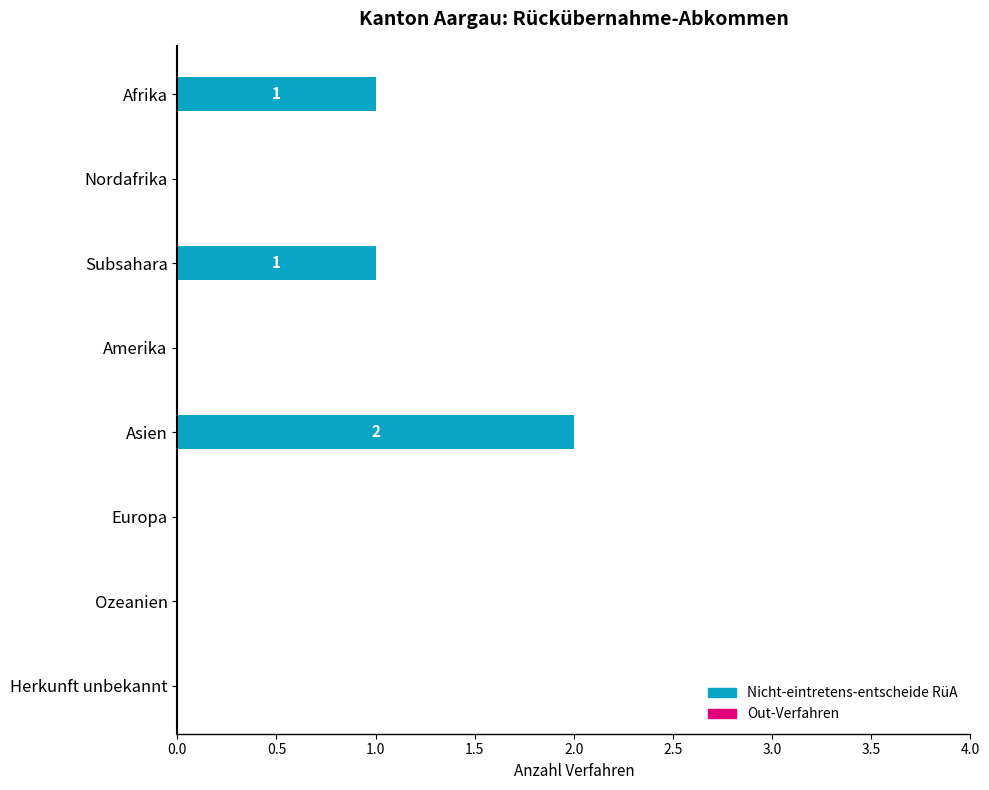

Does the chart contain stacked bars?

No